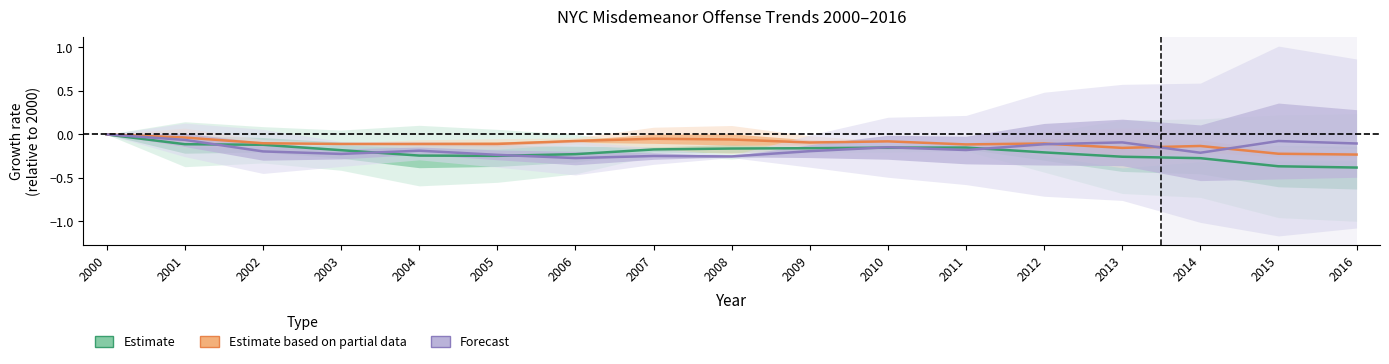

At which label does Forecast reach its peak?

2000